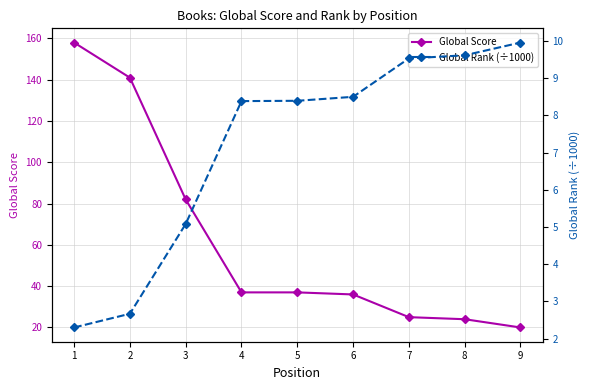

What is the difference between the second highest and second lowest values in the Global Rank (÷1000) series?

7.0